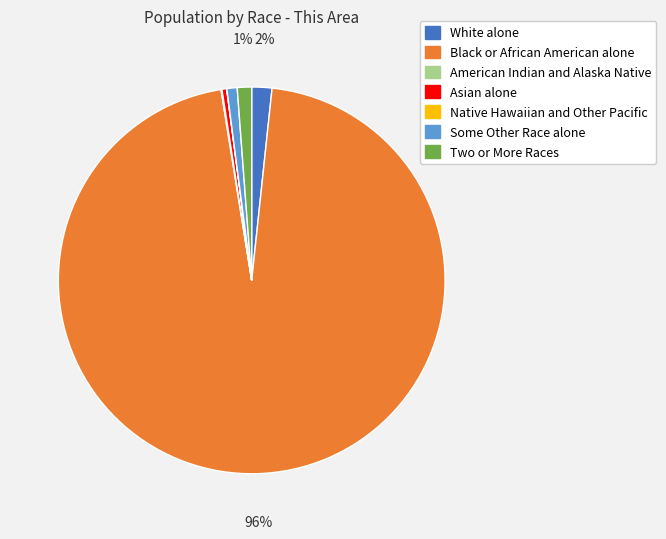

What is the ratio of the value at Some Other Race alone to the value at Asian alone?

2.2